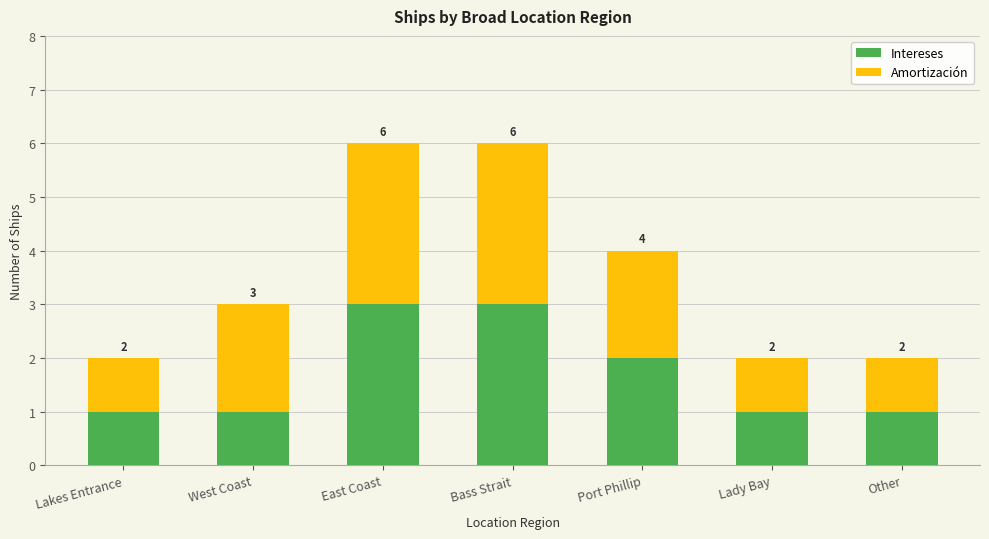

Is it true that Intereses equals 2 at West Coast?

False